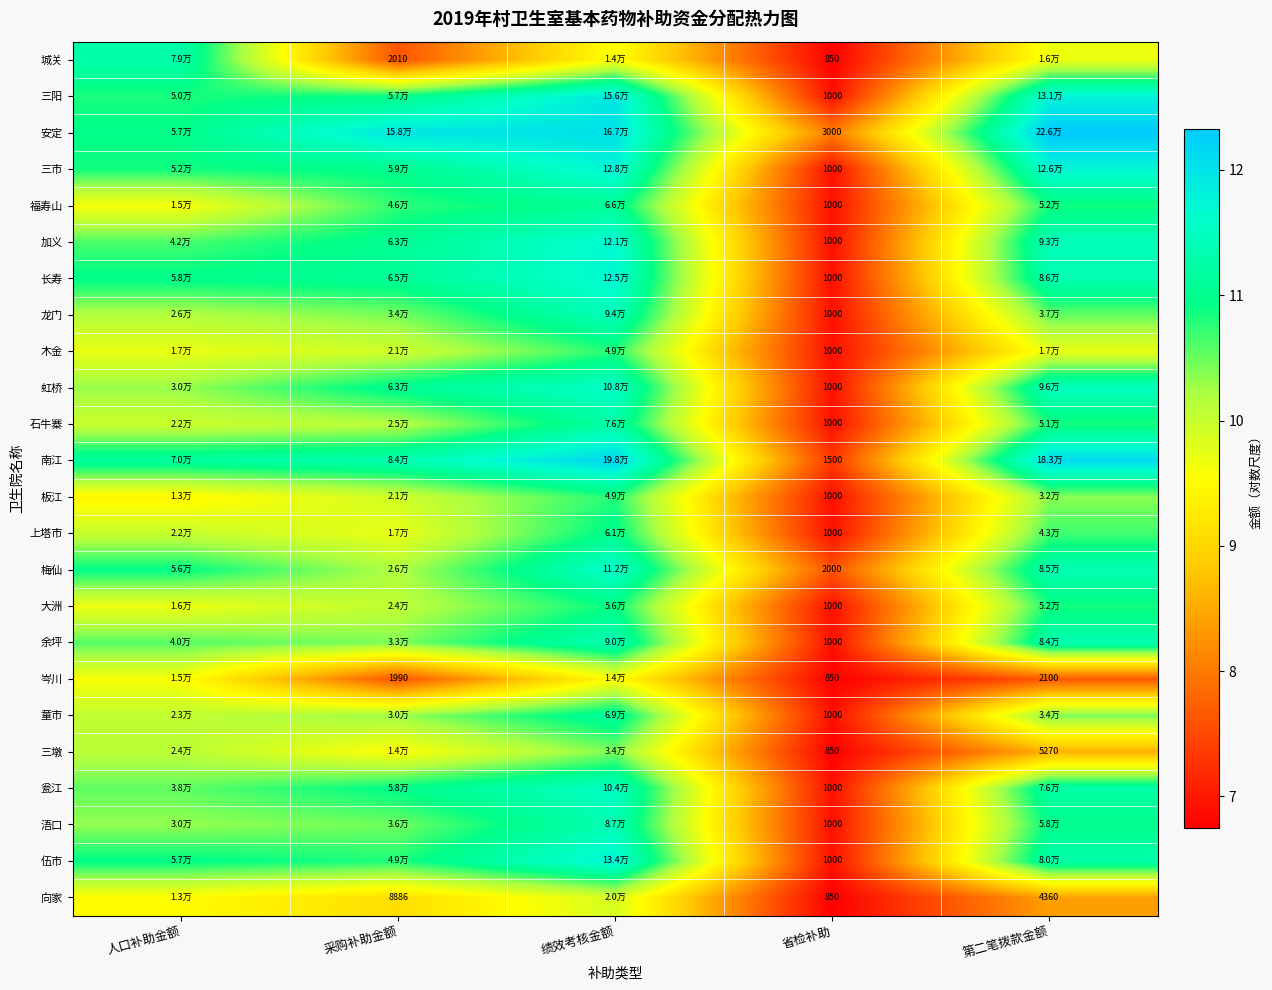

Which category has the lowest value across all series?

省检补助